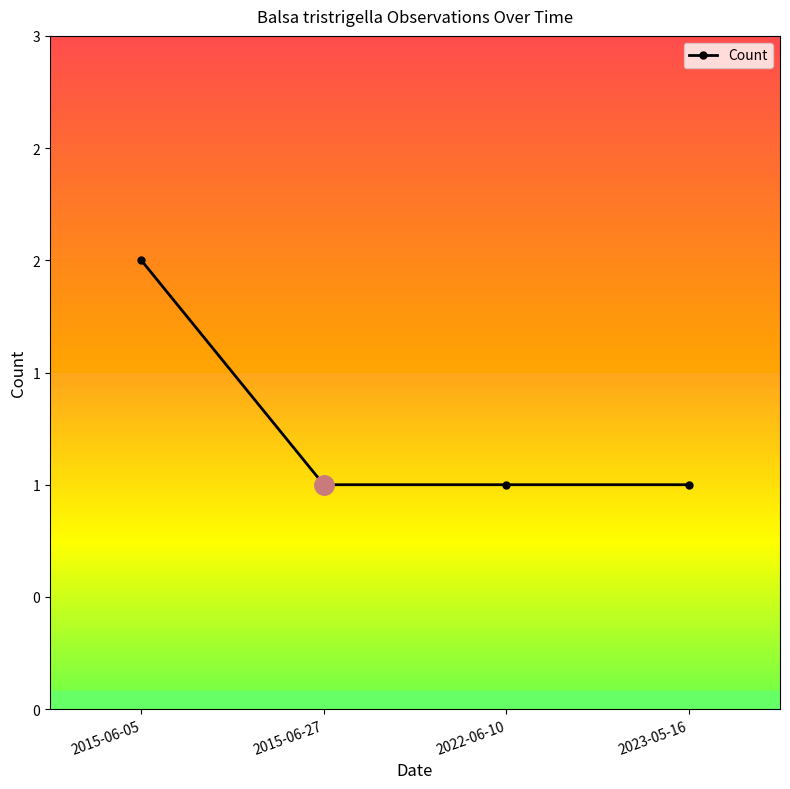

Is this an area chart (filled region under the line)?

No